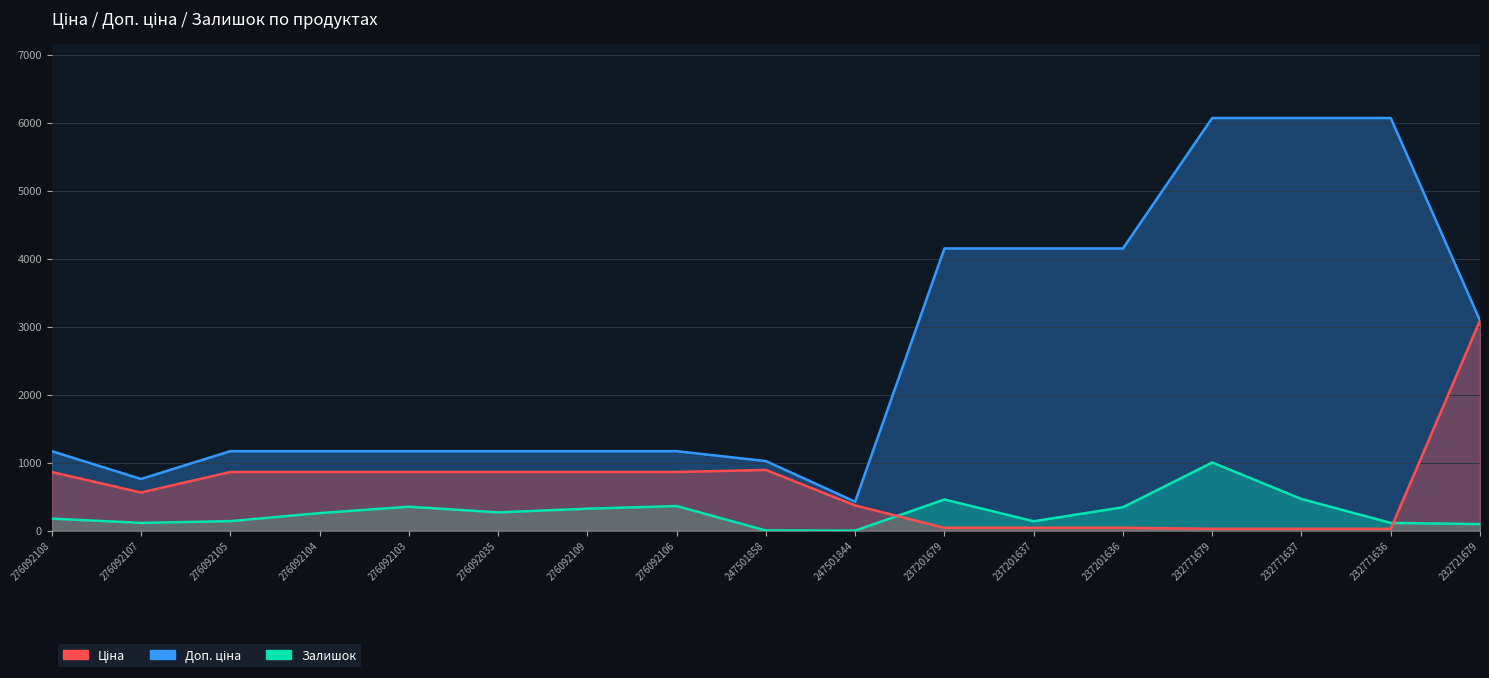

At how many categories does at least one series exceed 1239?

7